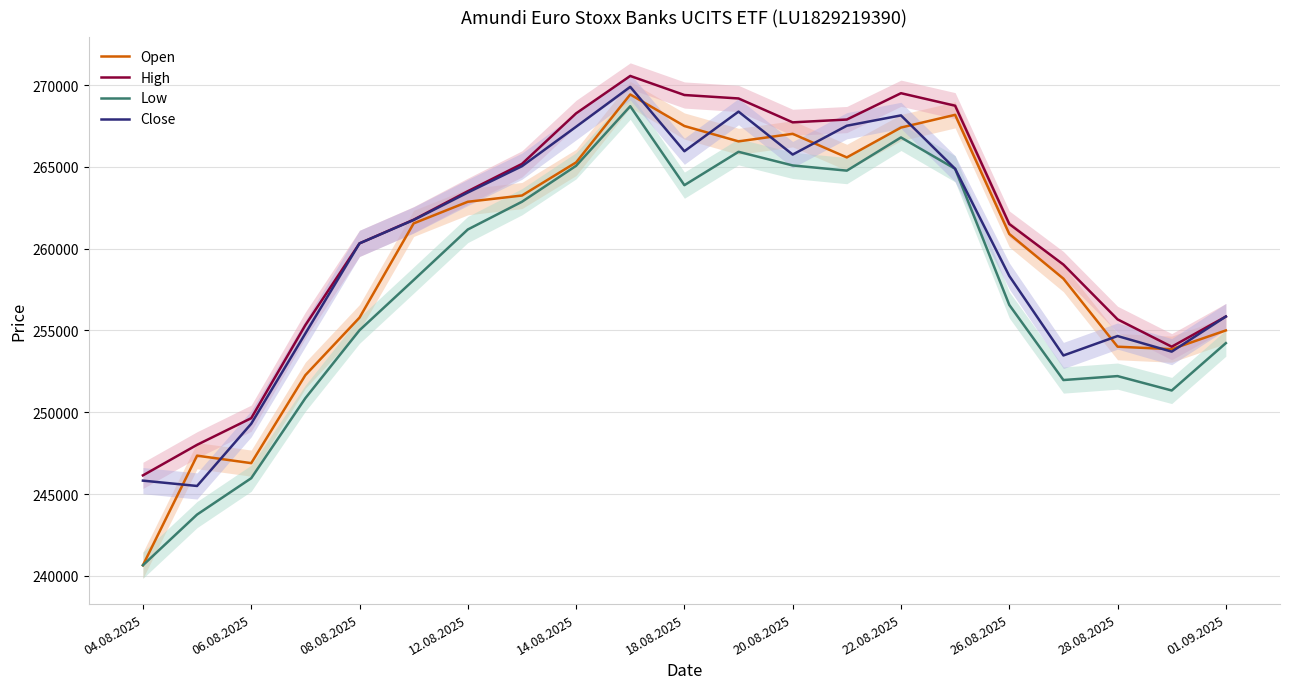

The Low series shows 265091 at 20.08.2025. True or false?

True